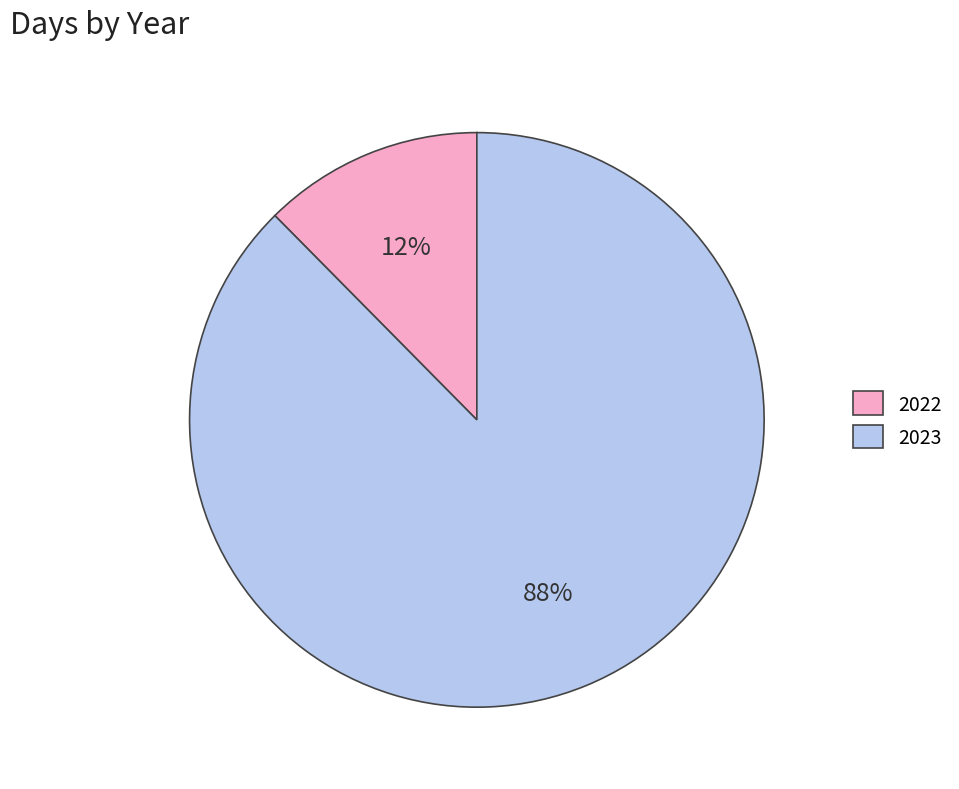

True or false: 2023 accounts for 88% of the total.

True